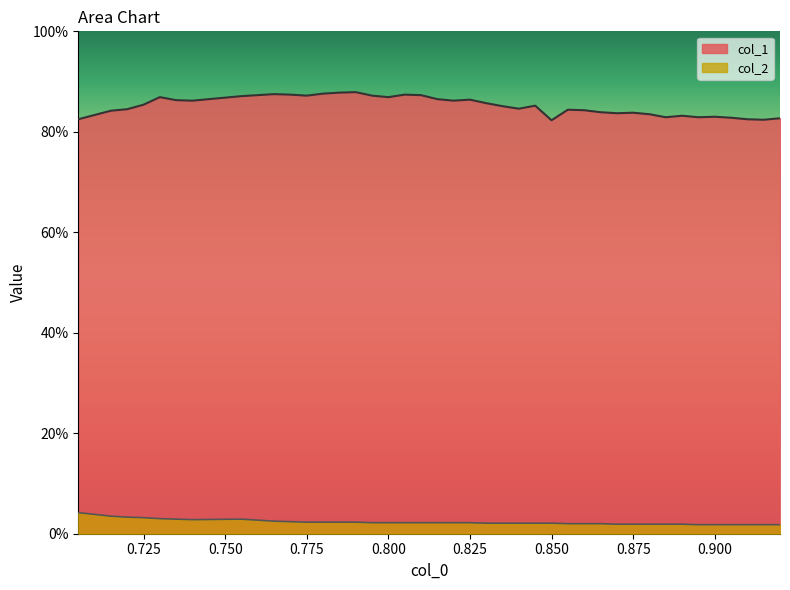

What are all the series names shown in the legend?

col_1, col_2